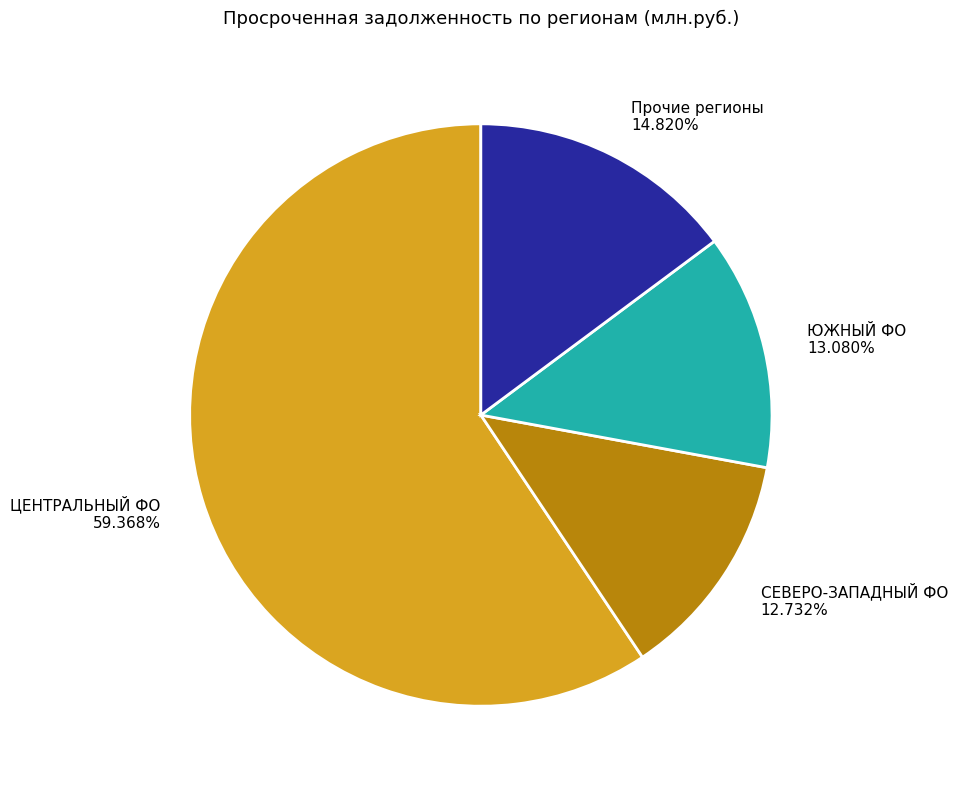

What is the ratio of the value at Прочие регионы 14.820% to the value at ЮЖНЫЙ ФО 13.080%?

1.1